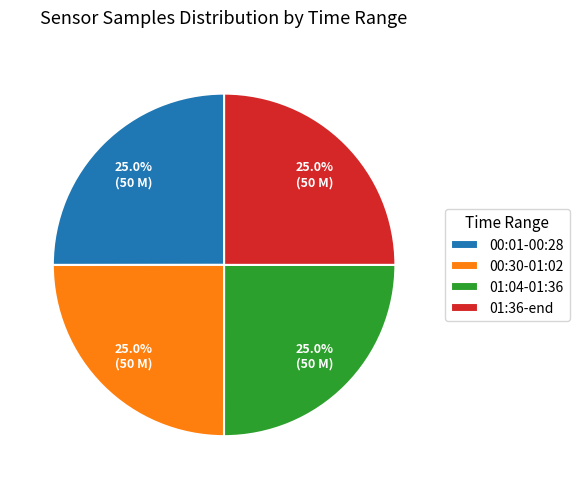

Is there any slice that represents more than half of the pie?

No